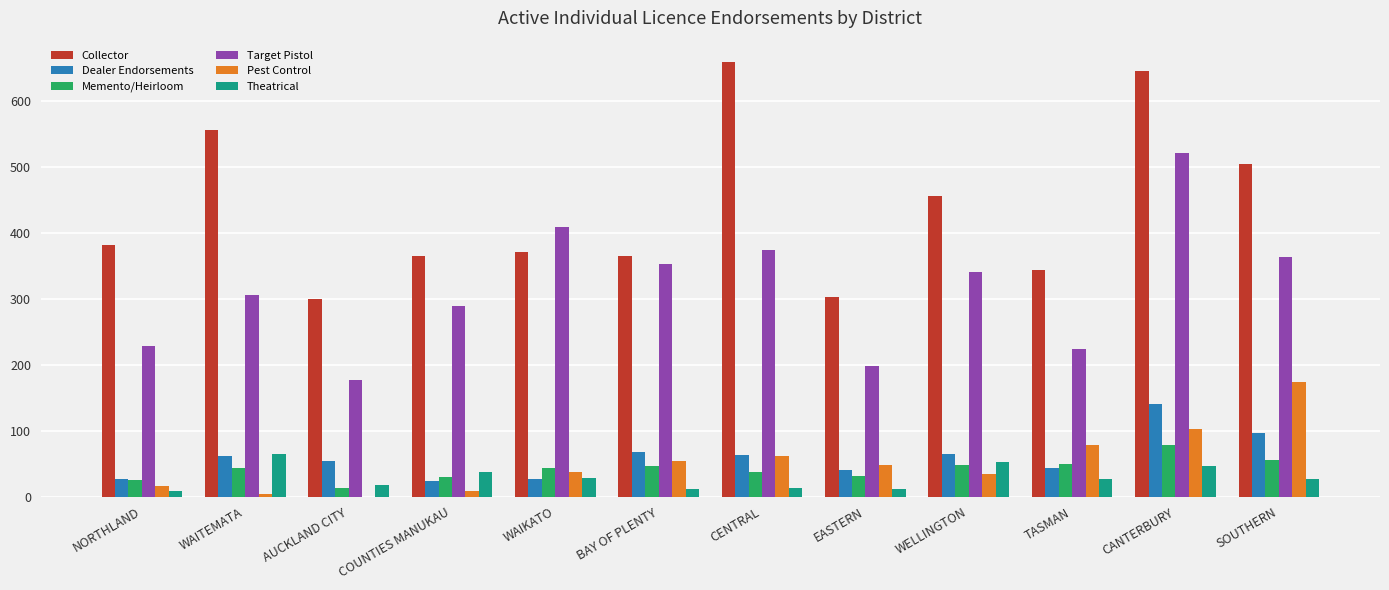

Which series has the largest range (max minus min)?

Collector